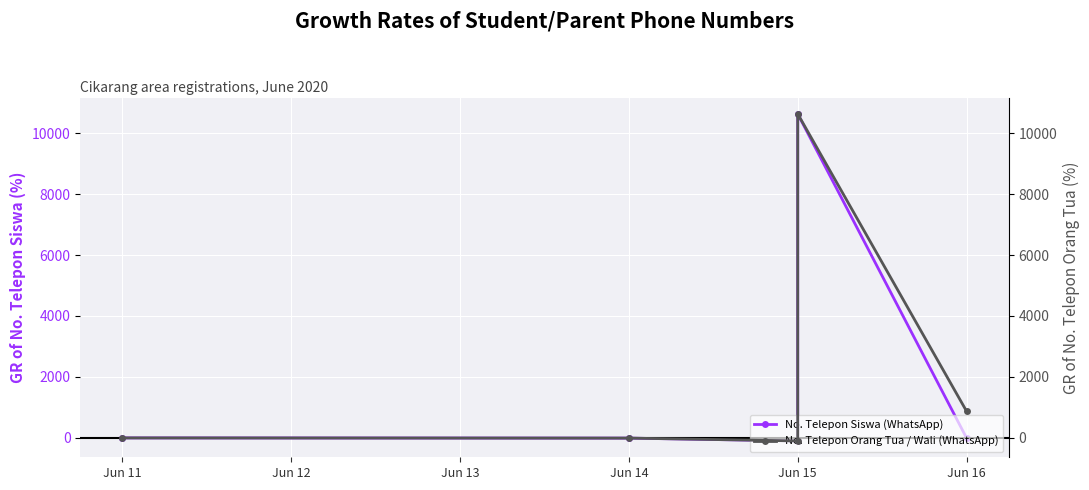

True or false: No. Telepon Orang Tua / Wali (WhatsApp) and No. Telepon Siswa (WhatsApp) cross at least once.

False